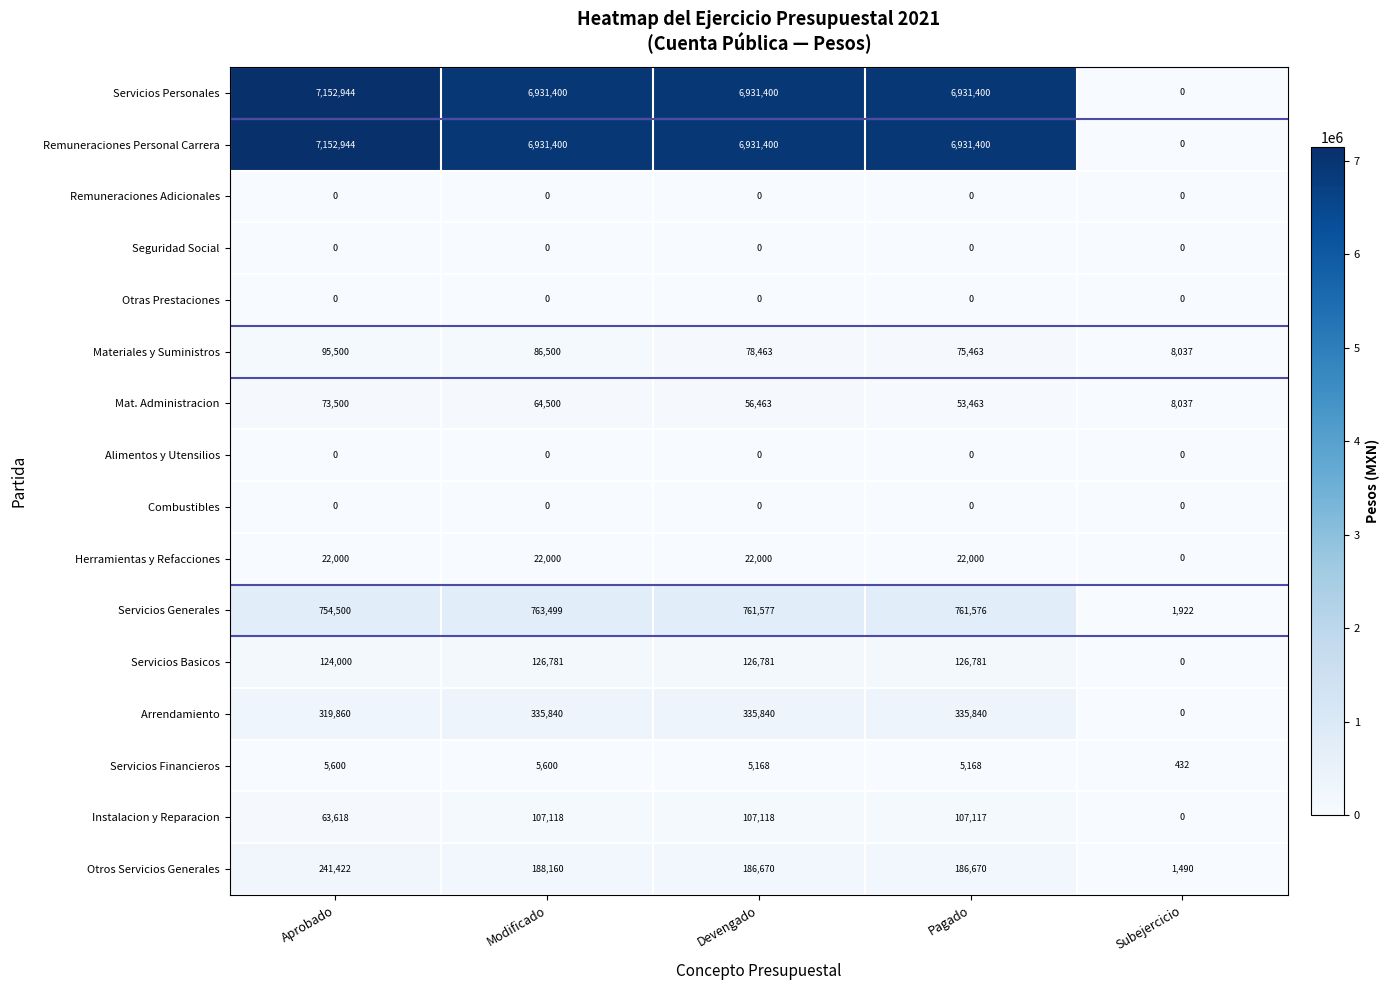

Is it true that Materiales y Suministros equals 78463 at Devengado?

True